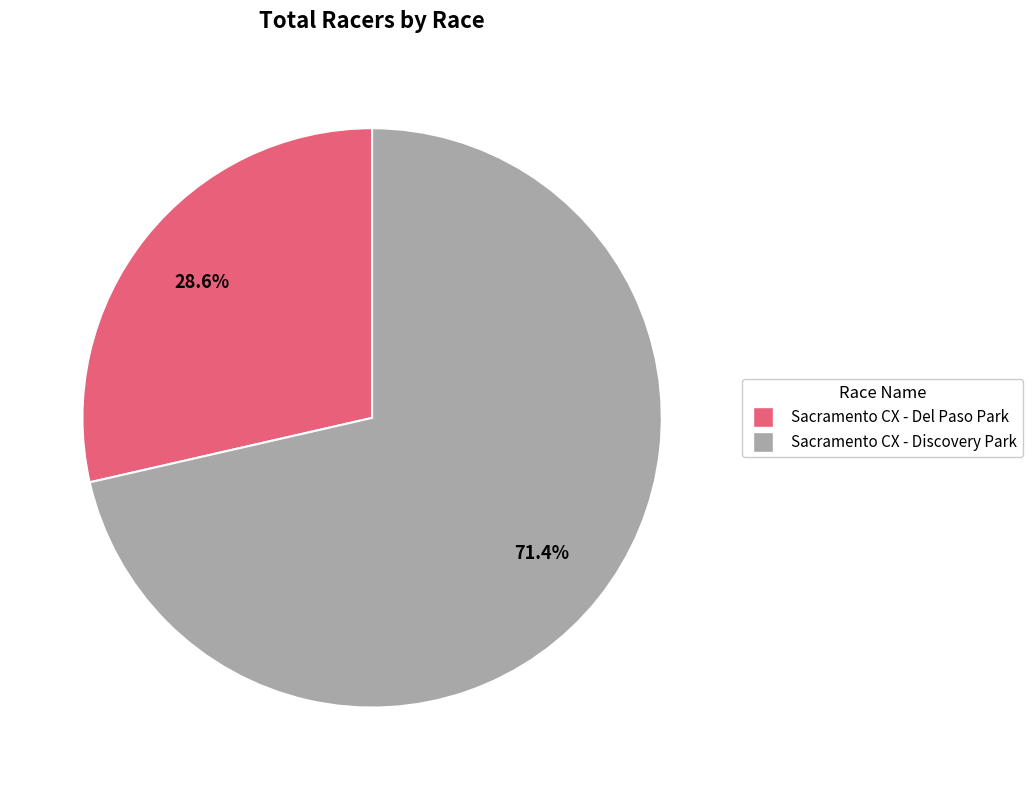

Approximately how many times larger is the value at Sacramento CX - Del Paso Park compared to Sacramento CX - Discovery Park?

0.4